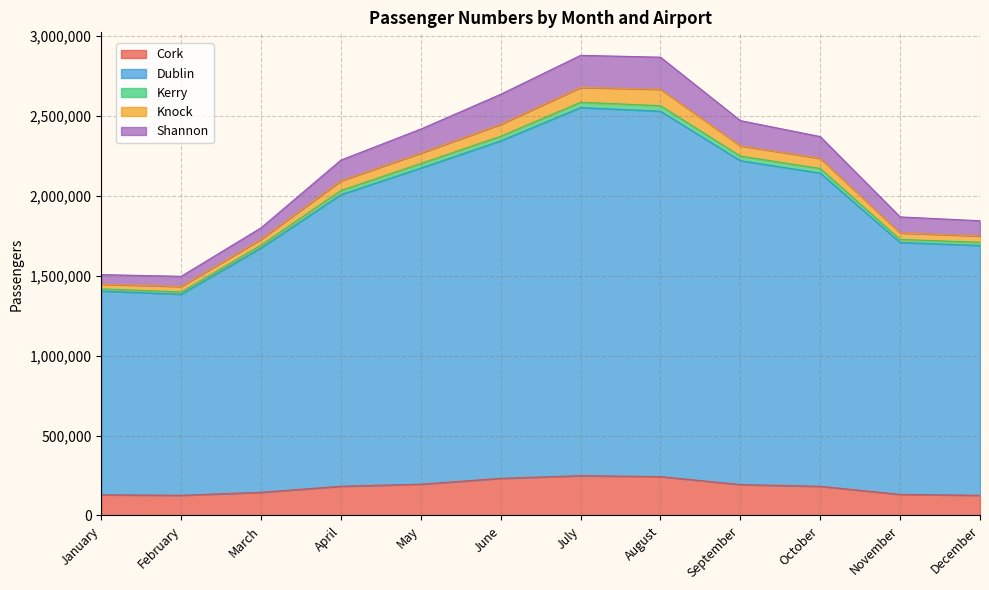

What is the lowest value of the Cork series?

126272